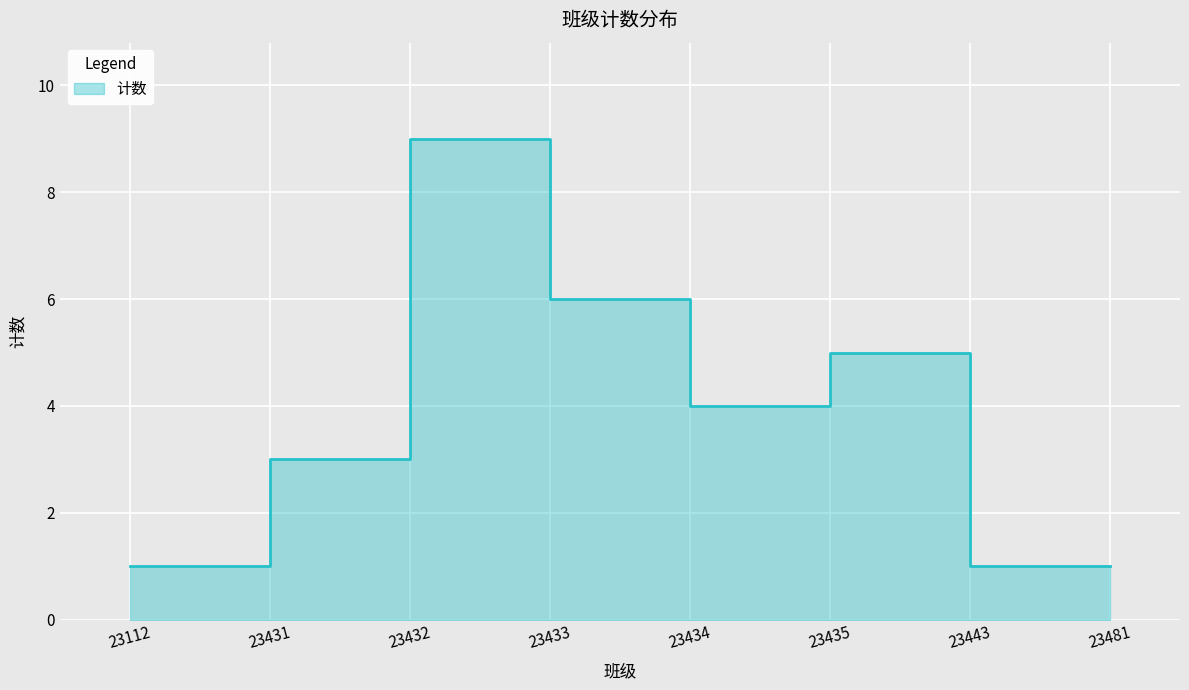

What is the change in value from 23112 to 23434?

+3